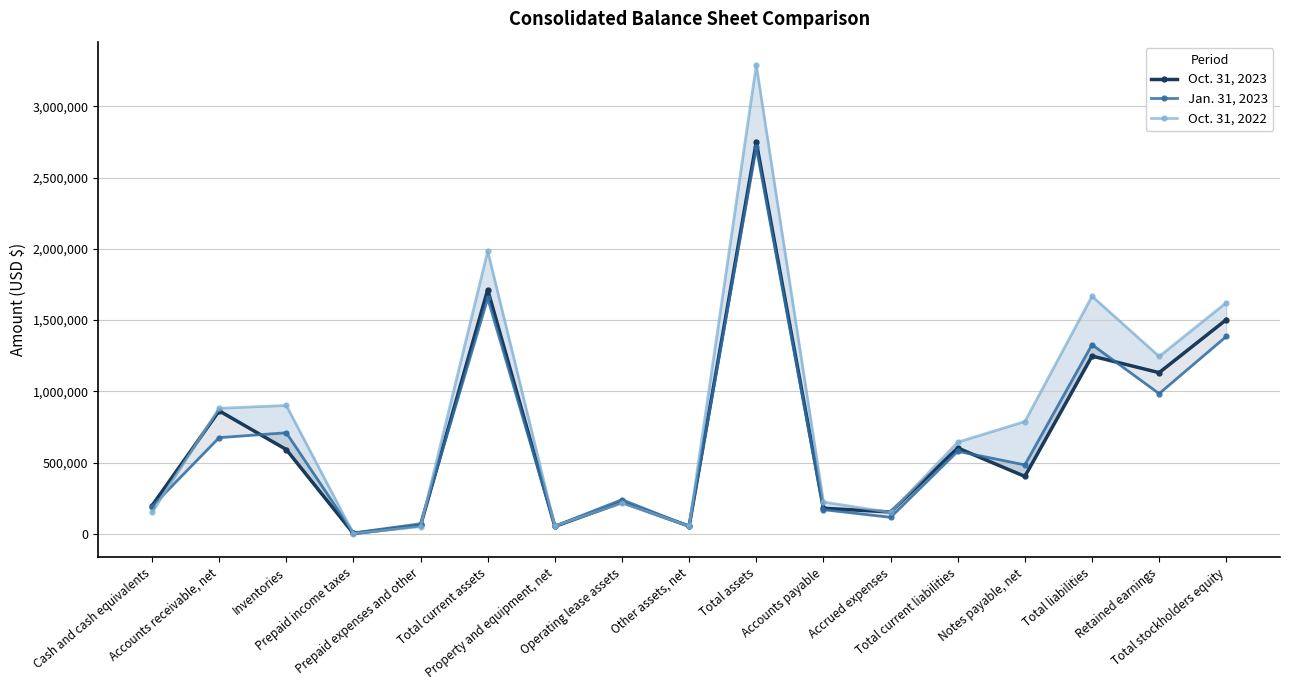

At which category does the chart reach its peak across all series?

Total assets